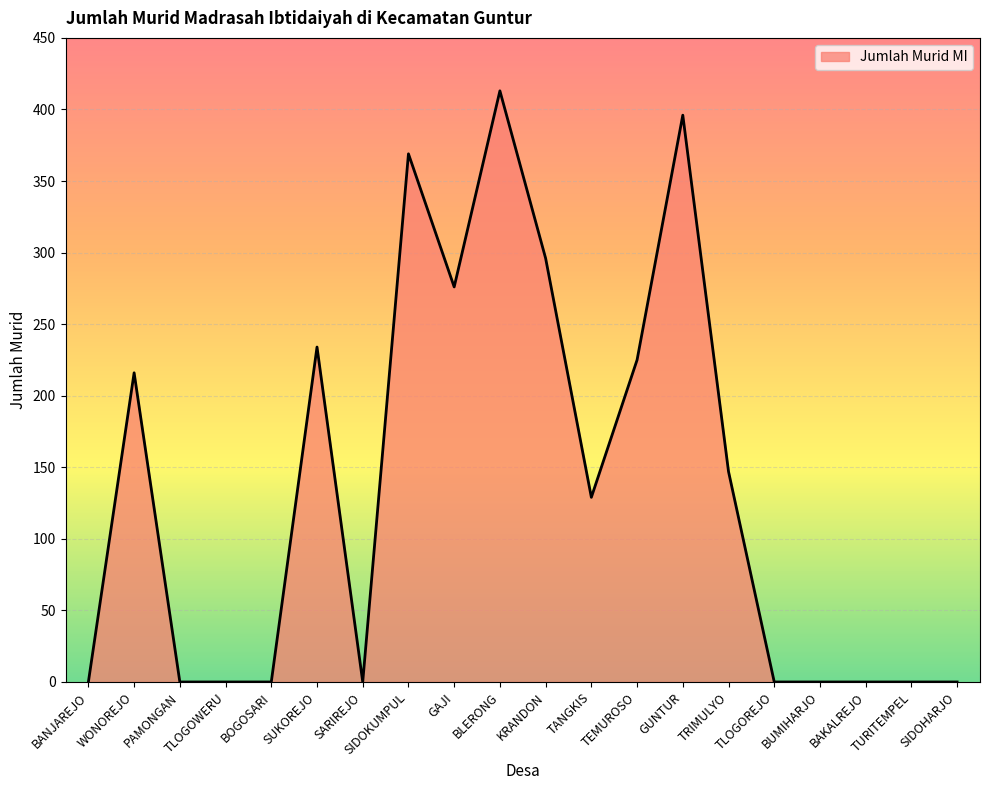

What is the sum of the values at TANGKIS and TURITEMPEL?

129